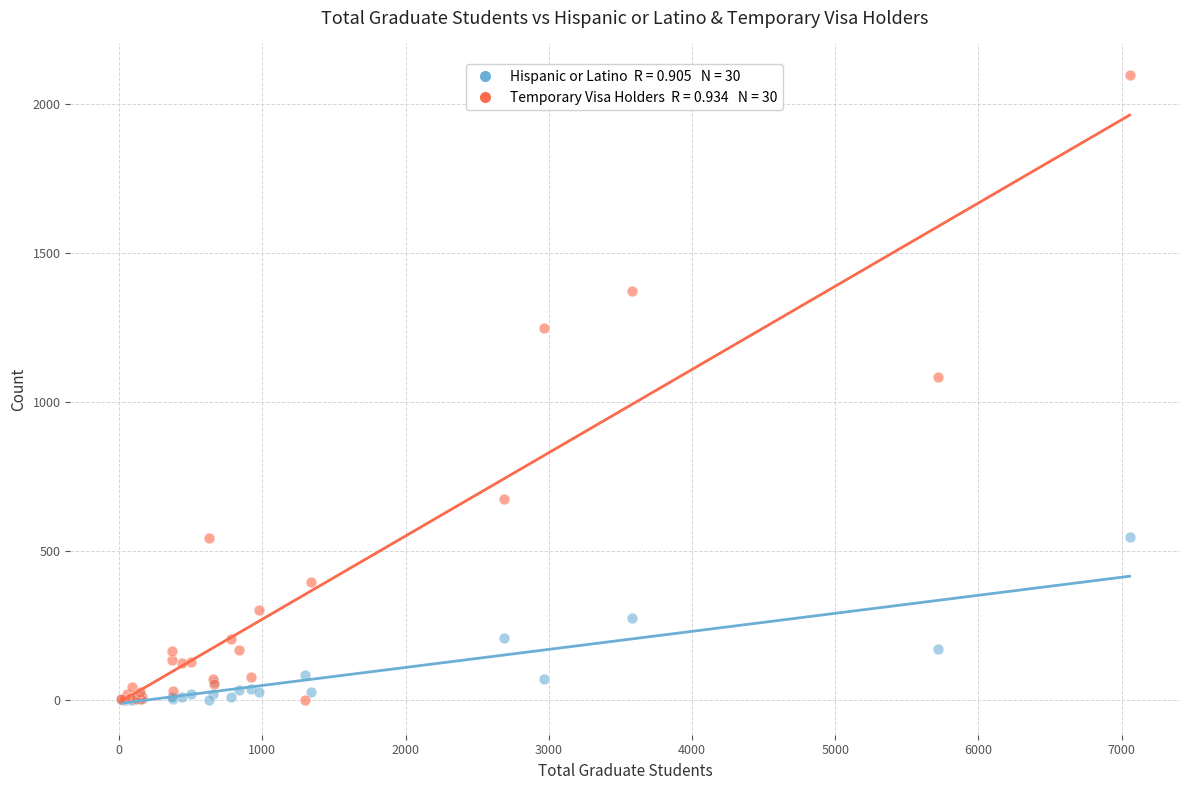

Across all series, what Y value is closest to 1049?

1085